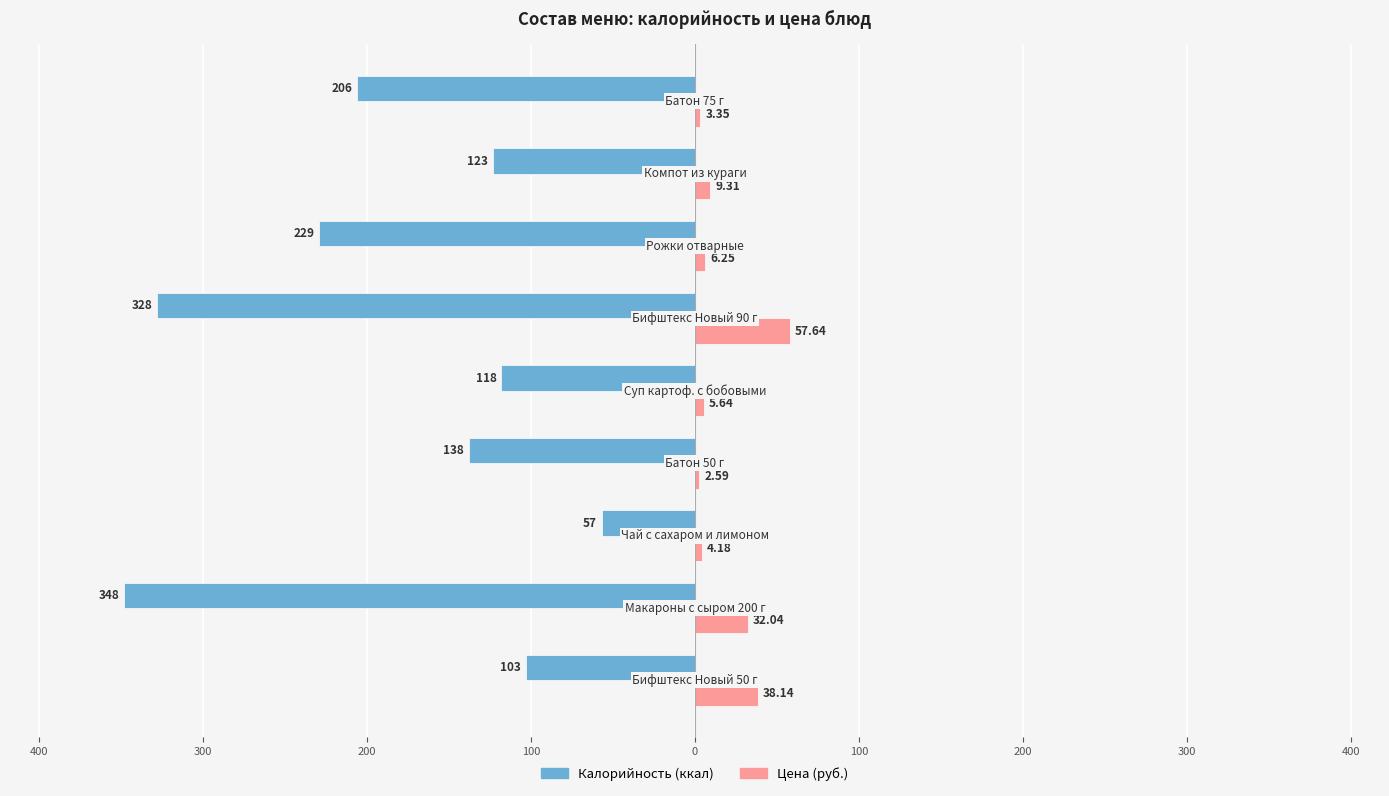

True or false: Калорийность has a value of -25.9 at 300.

False